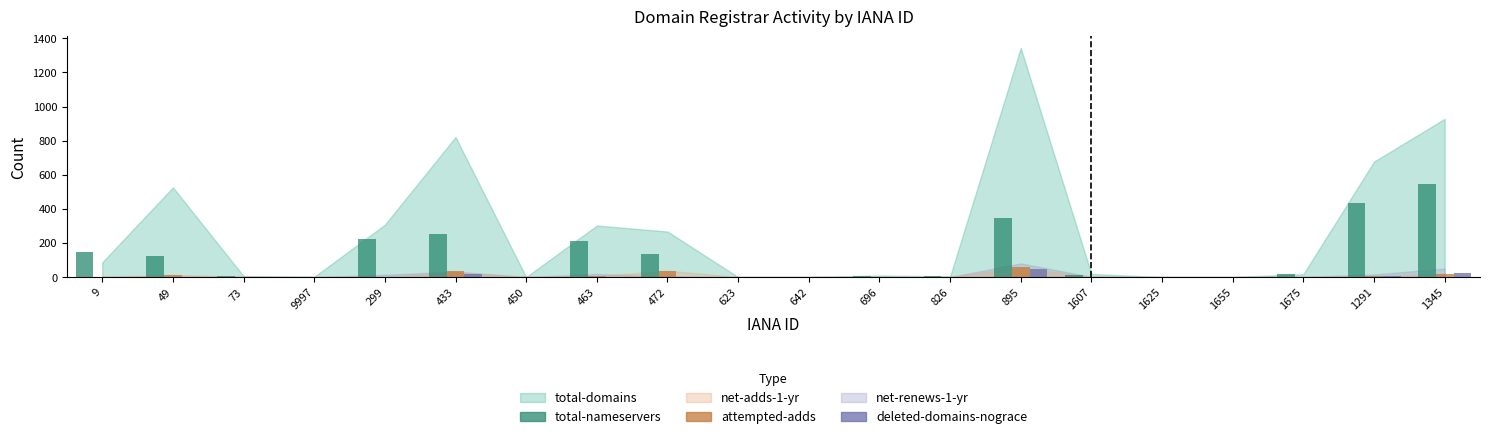

At which category is the sum across all series the highest?

1345